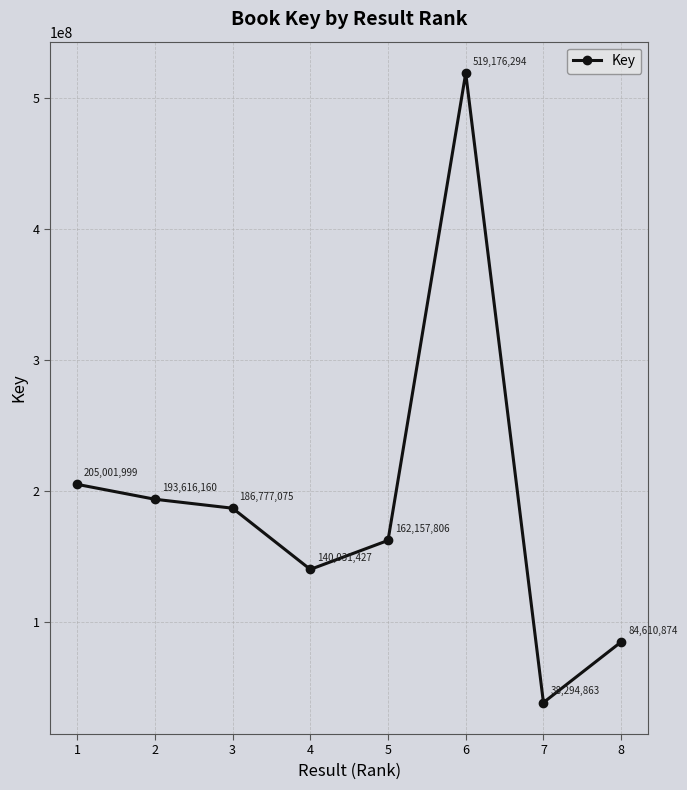

What is the greatest value displayed?

519176294